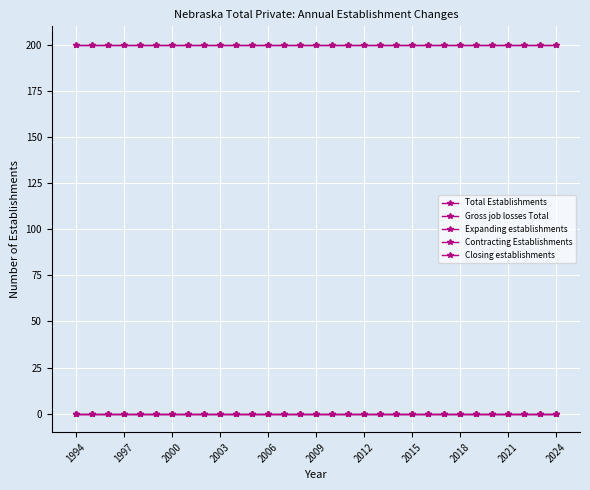

Reading left to right, list all the values displayed in this chart.

Total Establishments: 200	200	200	200	200	200	200	200	200	200	200	200	200	200	200	200	200	200	200	200	200	200	200	200	200	200	200	200	200	200	200
Gross job losses Total: 200	200	200	200	200	200	200	200	200	200	200	200	200	200	200	200	200	200	200	200	200	200	200	200	200	200	200	200	200	200	200
Expanding establishments: 0	0	0	0	0	0	0	0	0	0	0	0	0	0	0	0	0	0	0	0	0	0	0	0	0	0	0	0	0	0	0
Contracting Establishments: 0	0	0	0	0	0	0	0	0	0	0	0	0	0	0	0	0	0	0	0	0	0	0	0	0	0	0	0	0	0	0
Closing establishments: 0	0	0	0	0	0	0	0	0	0	0	0	0	0	0	0	0	0	0	0	0	0	0	0	0	0	0	0	0	0	0